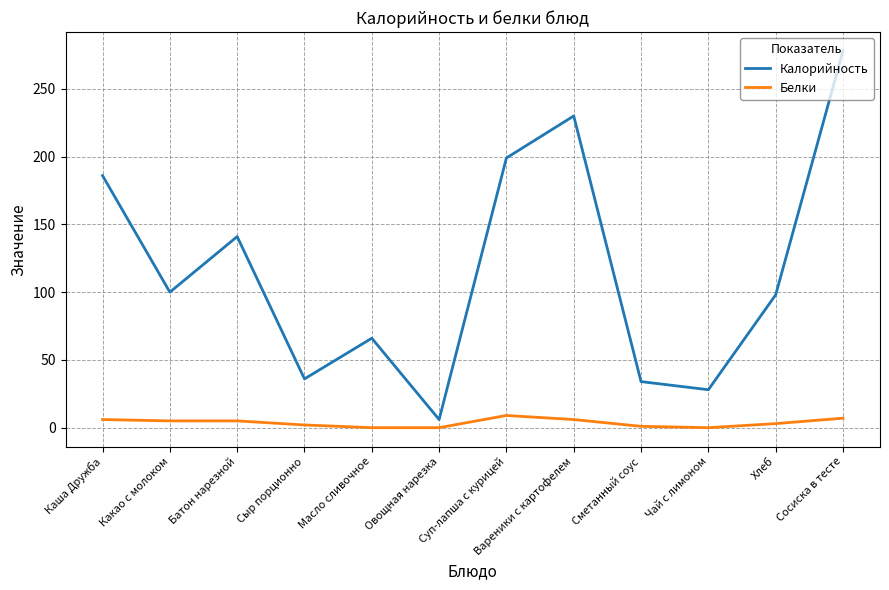

Does the chart have visible grid lines?

Yes